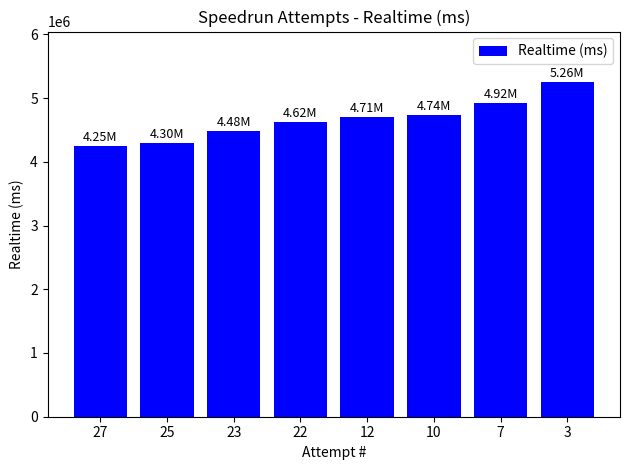

What is the ratio of the value at 25 to the value at 27?

1.0